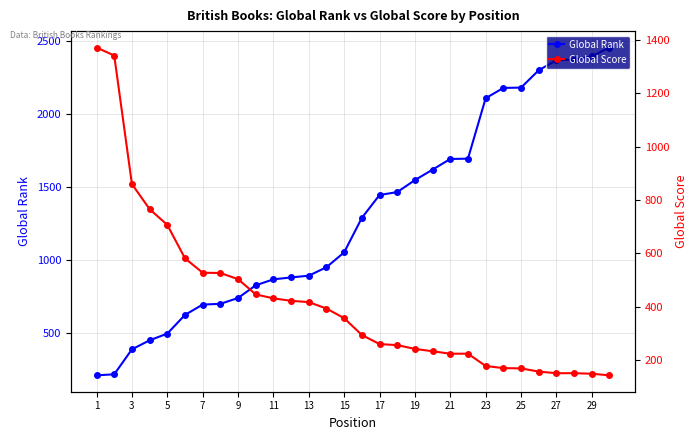

What is the lowest value of the Global Rank series?

209